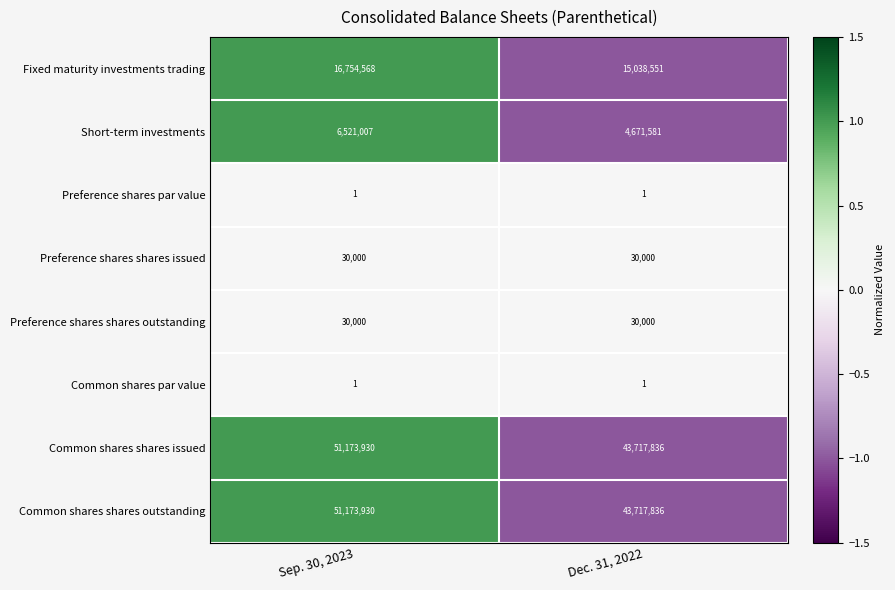

Is it true that Preference shares shares issued equals 30000 at Dec. 31, 2022?

True